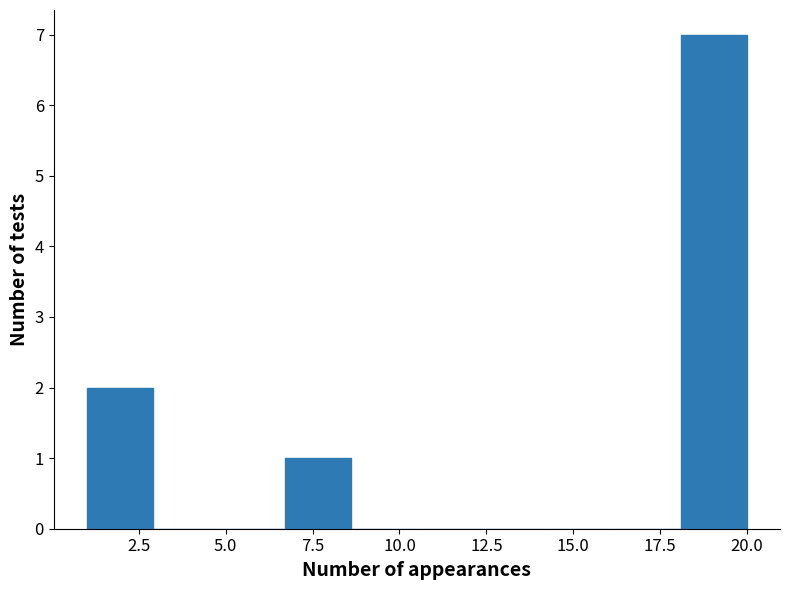

Around what value on the x-axis is the tallest bar? Give the approximate position of its centre, as read against the axis.

19.0